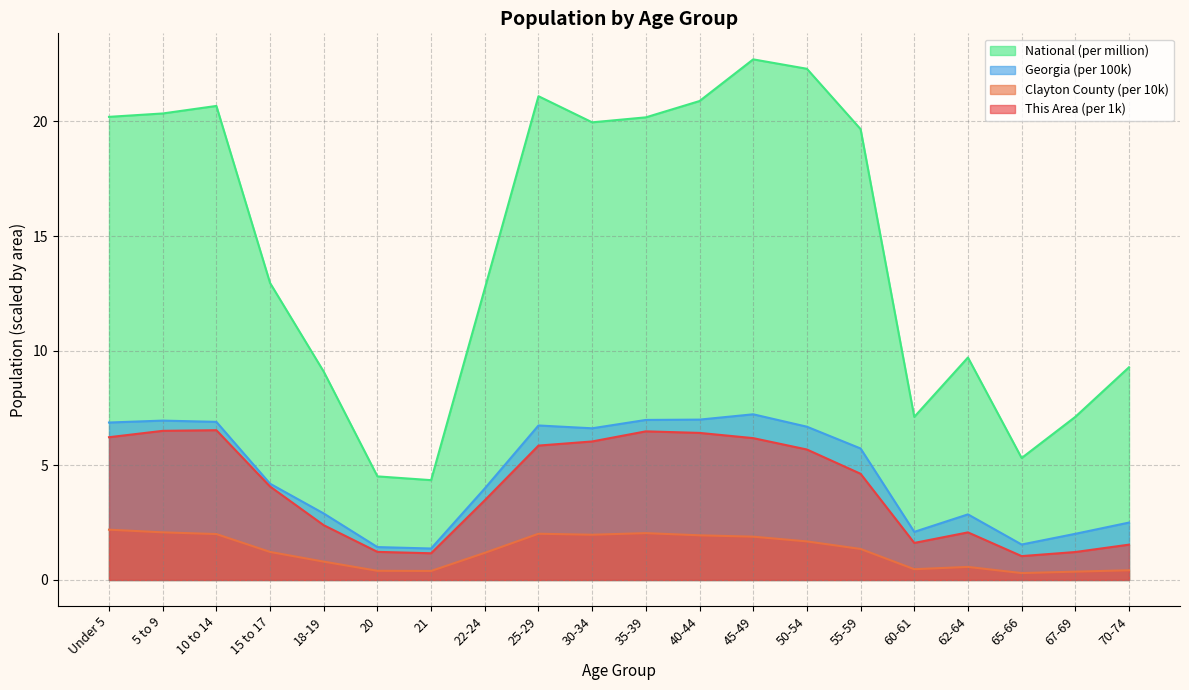

At which label does Georgia first exceed 5?

Under 5